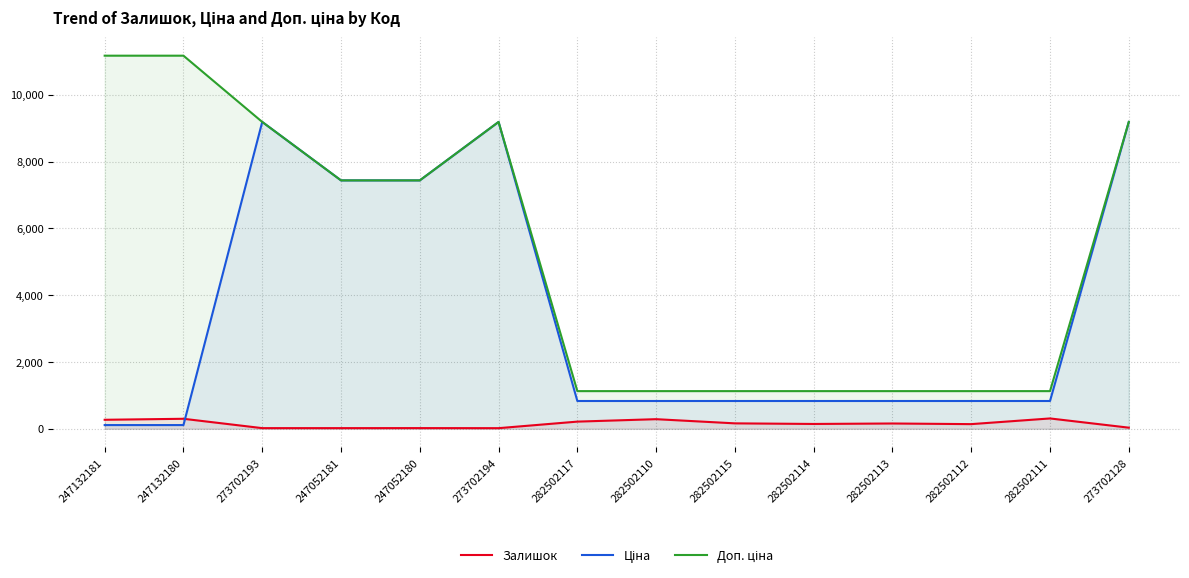

What is the maximum value shown in the chart?

11169.0